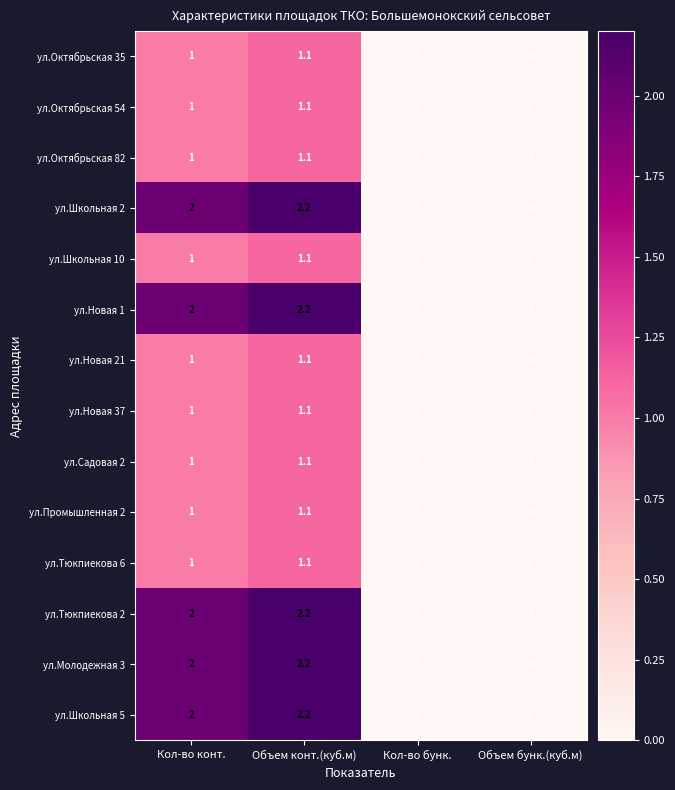

What is the sum of the ул.Садовая 2 values at Кол-во бунк. and Объем конт.(куб.м)?

1.1